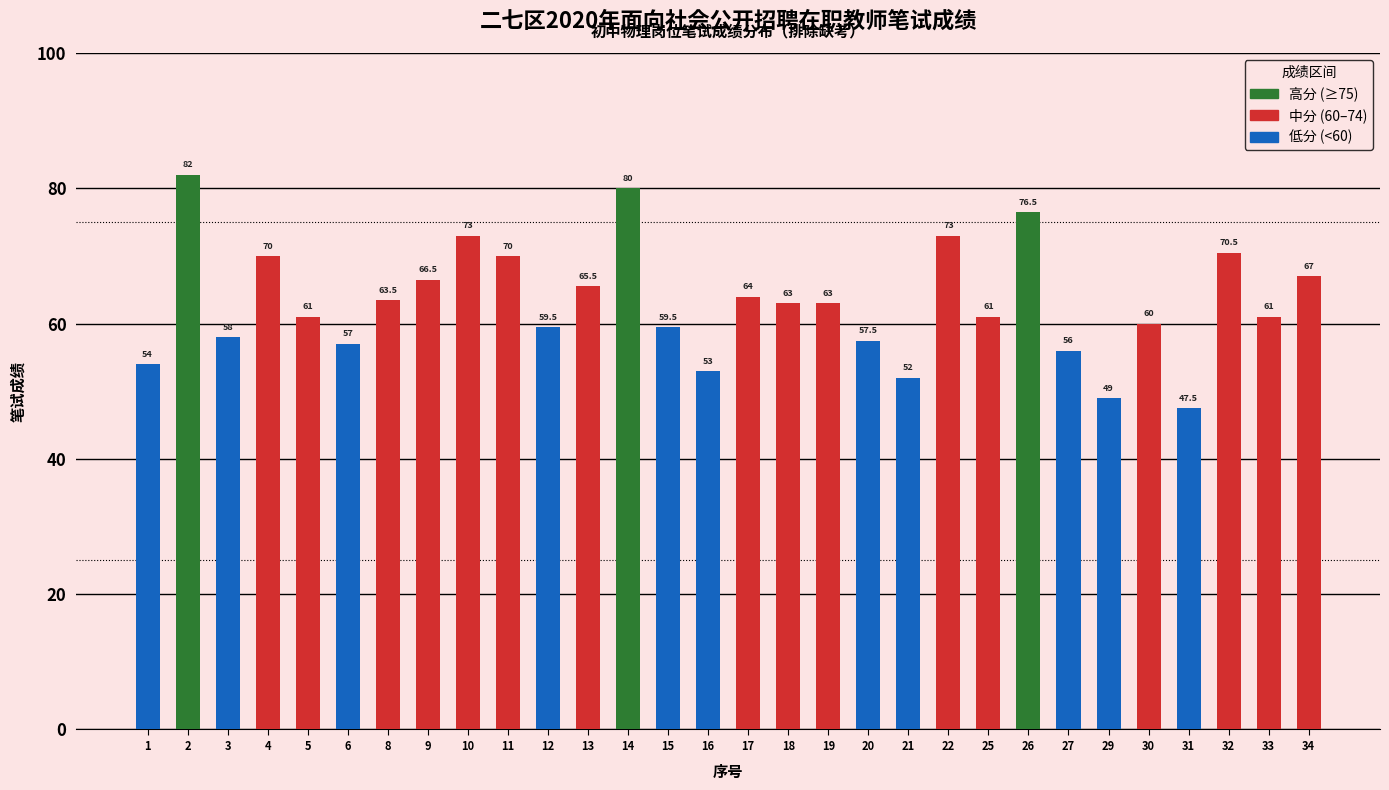

Count the number of data series in this chart.

1